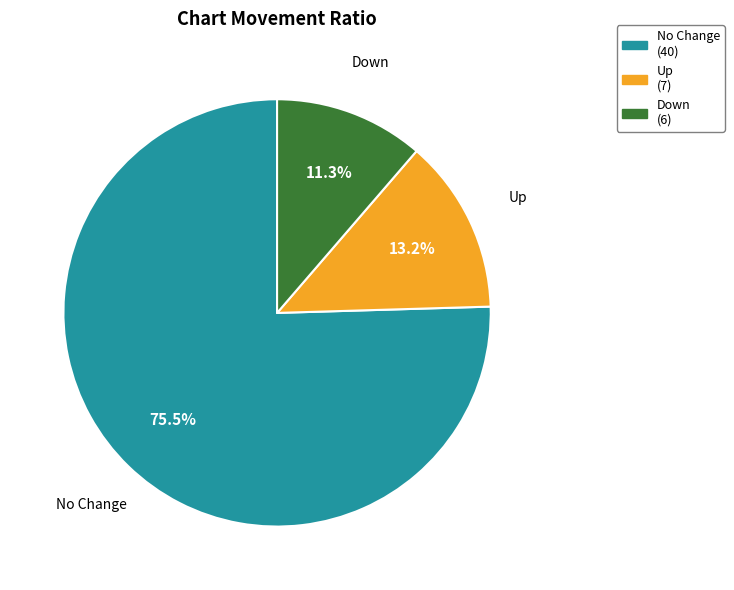

What is the total percentage of Down and No Change?

86.8%